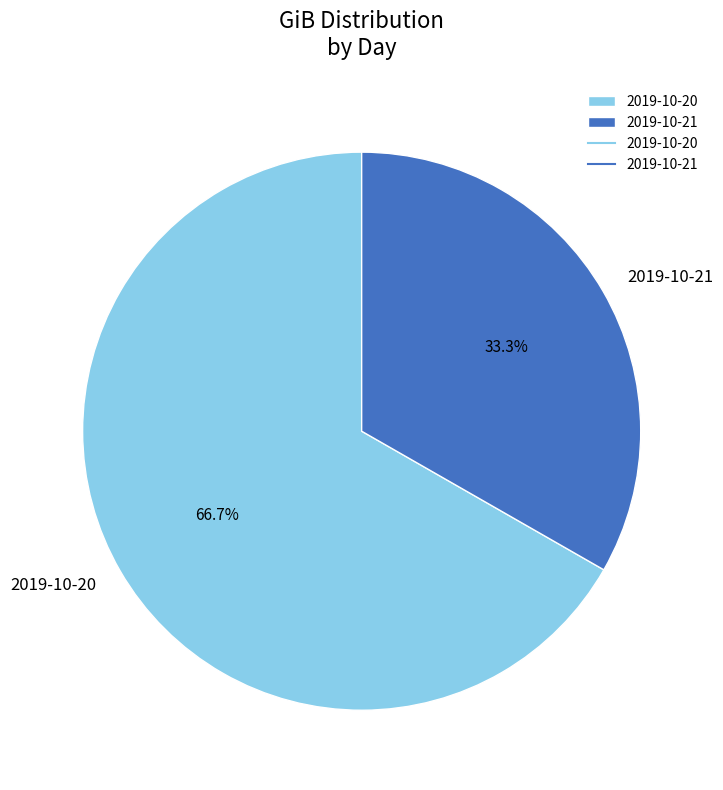

Count the number of slices in the pie.

2